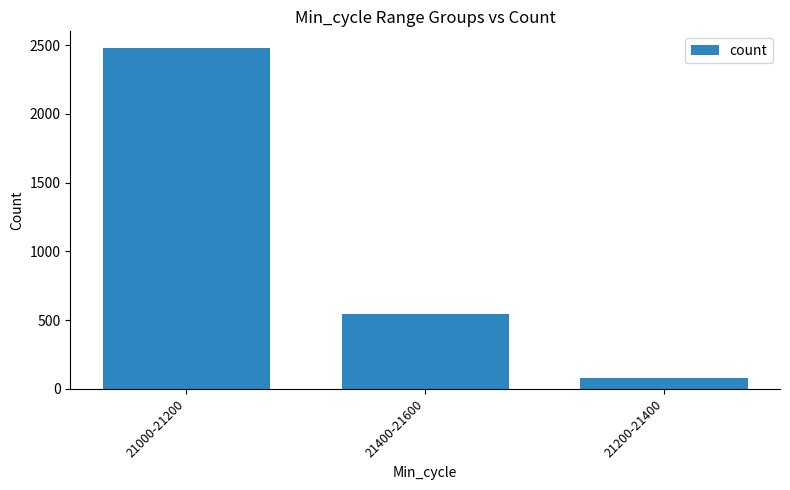

How many data points are less than 545?

1